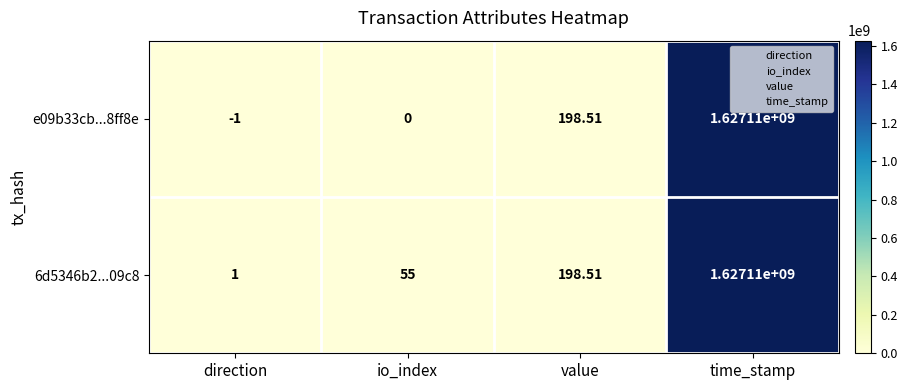

At which category is the sum across all series the highest?

time_stamp